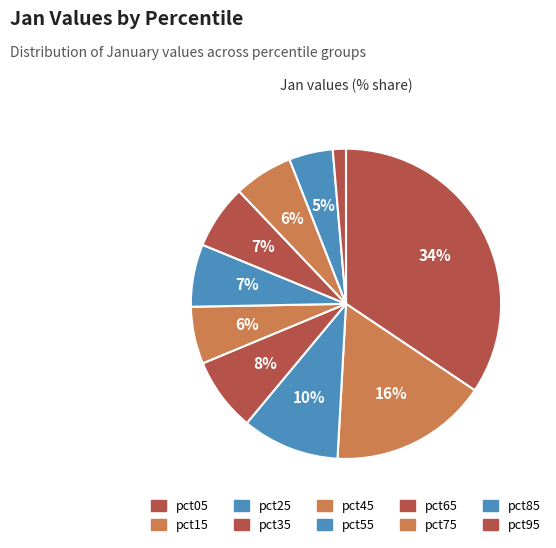

How many segments does this pie chart have?

10